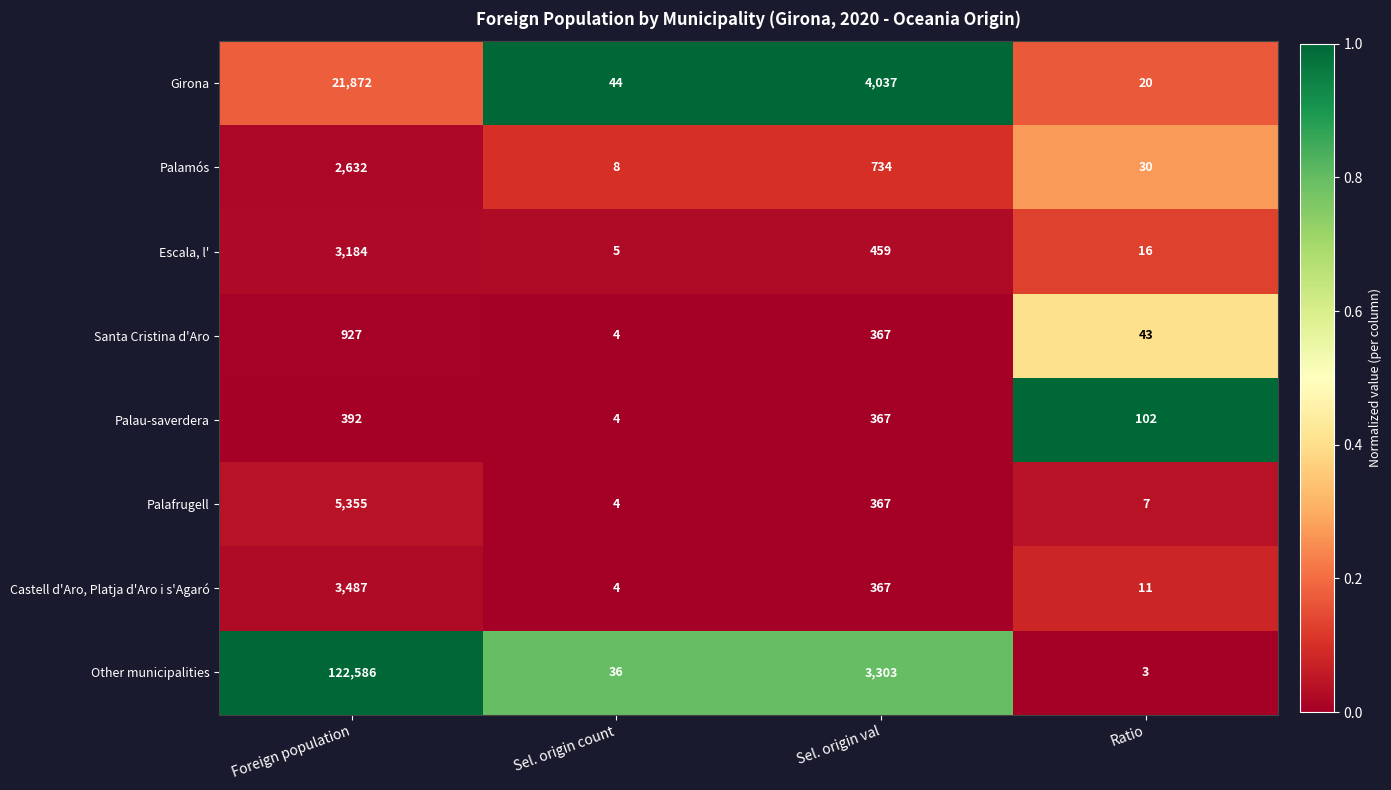

What is the sum of the Palau-saverdera values at Ratio and Sel. origin val?

469